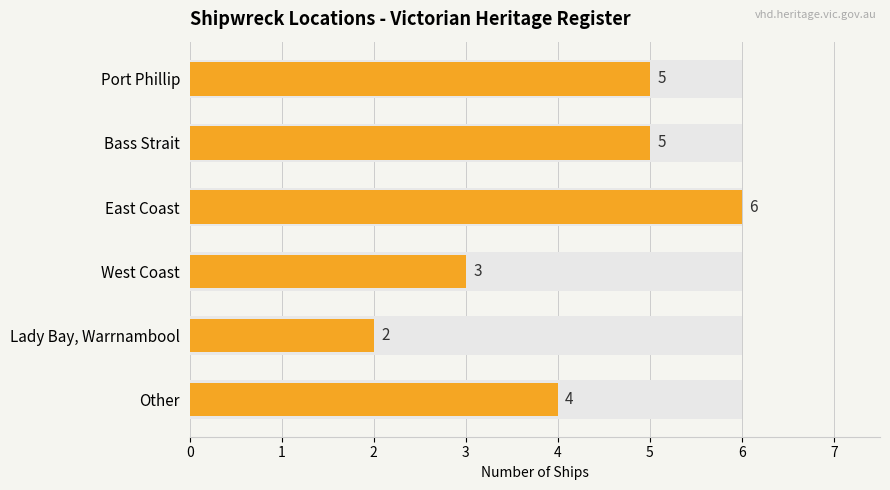

How many values exceed 5?

1